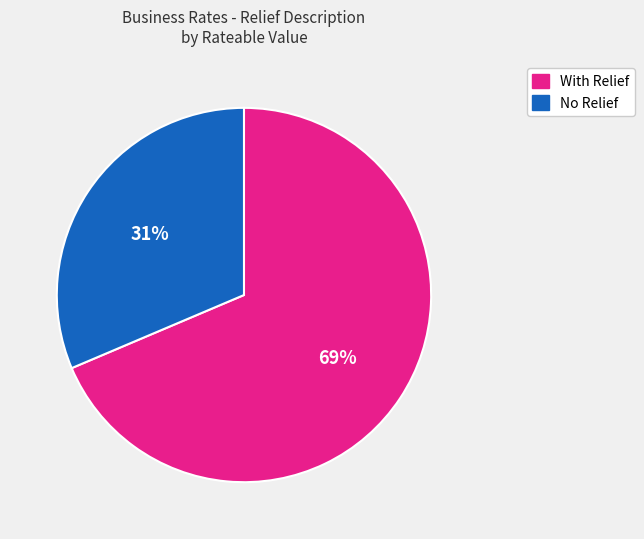

To the nearest percent, what is the average slice percentage?

50%